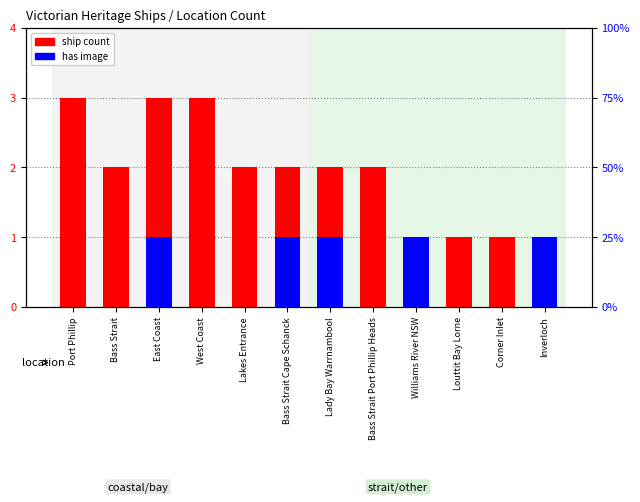

What is the label of the 1st bar from the left?

Port Phillip